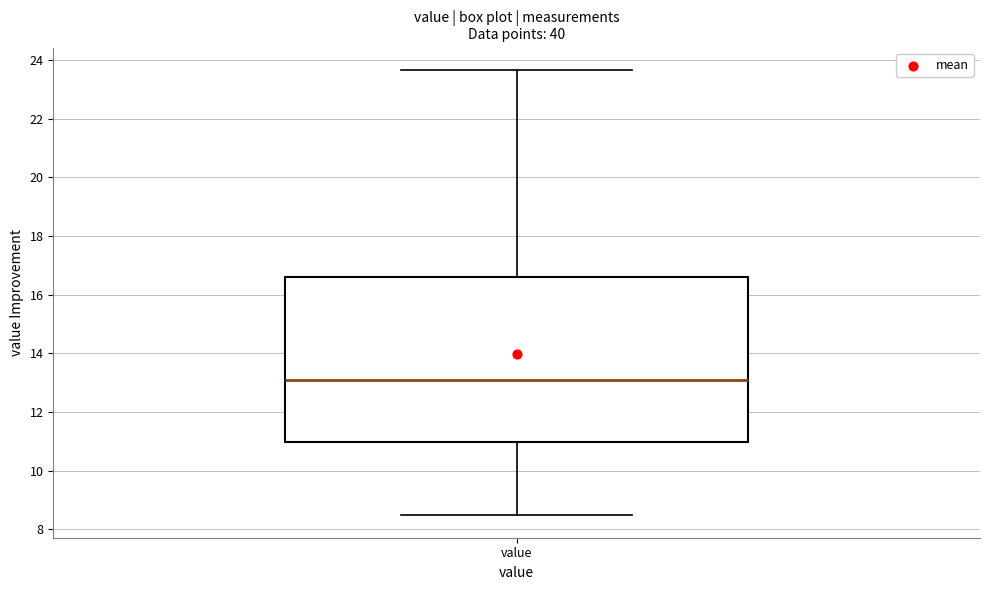

Transcribe this box plot: give where the median line is, the range the box spans, and where the two whiskers end, as read against the y-axis. The values are not printed on the chart, so give them approximately, as read against the axis.

median 13.0, box 11.0 to 16.6, whiskers 8.4 to 23.6